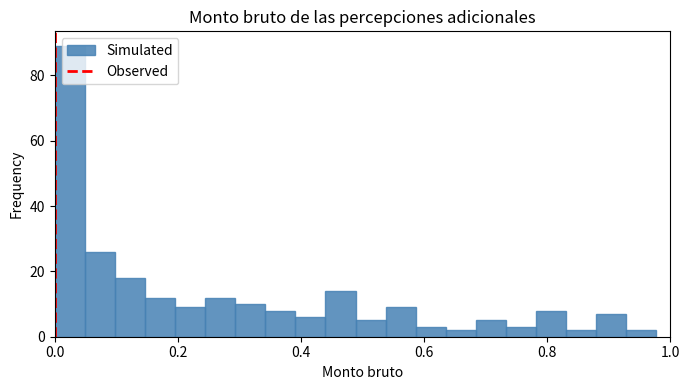

Around what value on the x-axis is the tallest bar? Give the approximate position of its centre, as read against the axis.

0.02